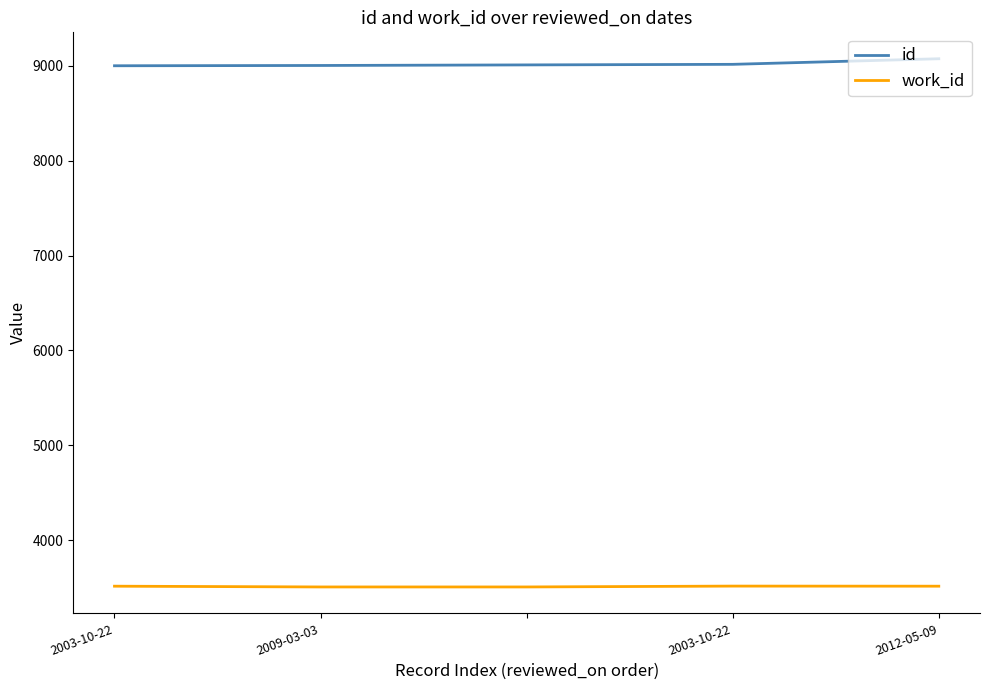

List the series in order of their peak value, highest first.

id, work_id